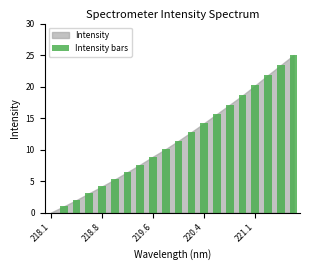

What is the greatest value displayed?

25.0